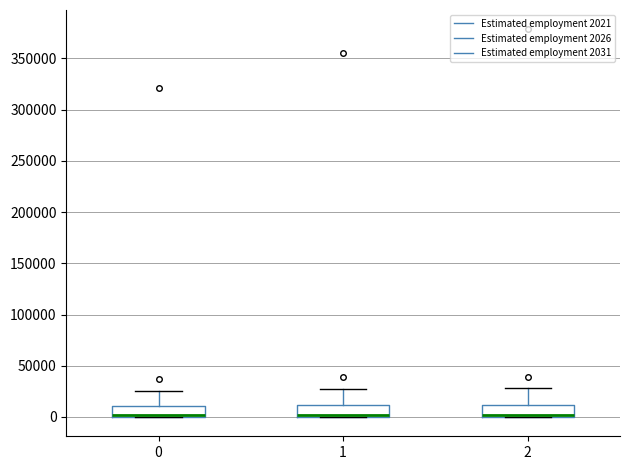

Reading left to right, read every box against the y-axis: the position of its median line, the range the box covers, and the ends of its whiskers. The values are not printed on the chart, so give them approximately, as read against the axis.

0: median 0 (drawn on the box's lower edge), box 0 to 10000, whiskers 0 to 25000
1: median 0 (drawn on the box's lower edge), box 0 to 10000, whiskers 0 to 30000
2: median 0 (drawn on the box's lower edge), box 0 to 10000, whiskers 0 to 30000